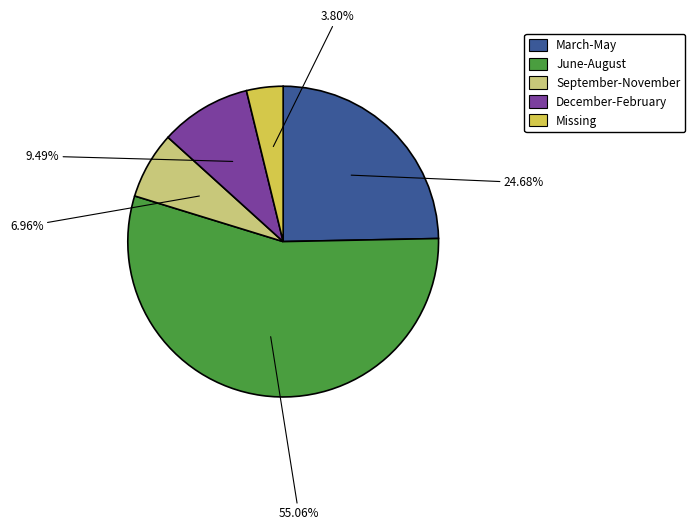

Does any single category account for the majority?

Yes